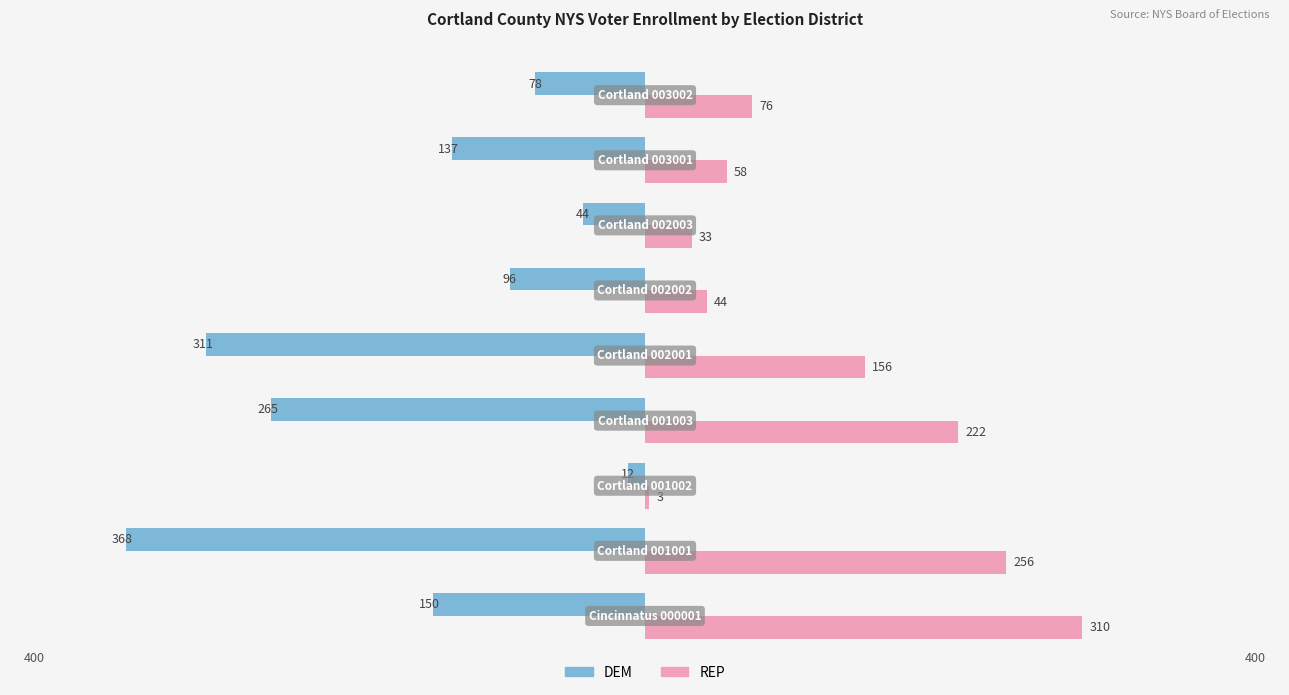

How many categories are shown in the chart?

9